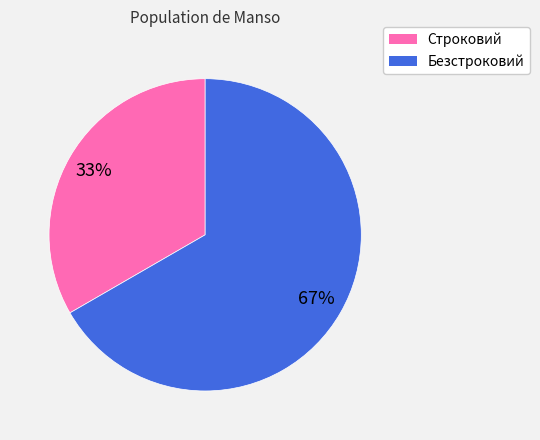

To the nearest percent, what portion does Безстроковий represent?

67%